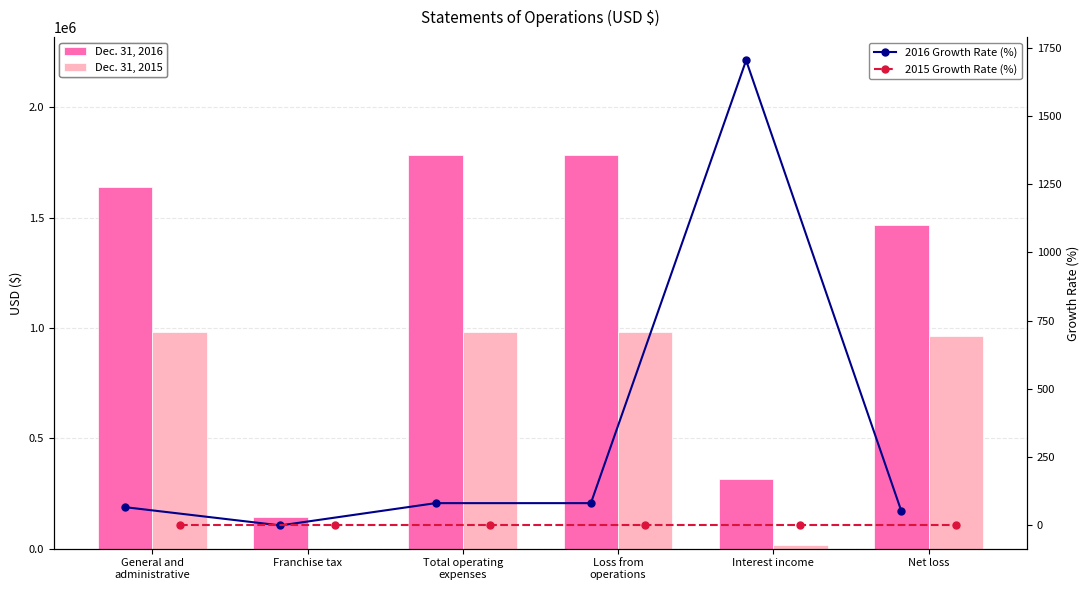

How many values in the 2016 Growth Rate (%) series exceed 81?

3